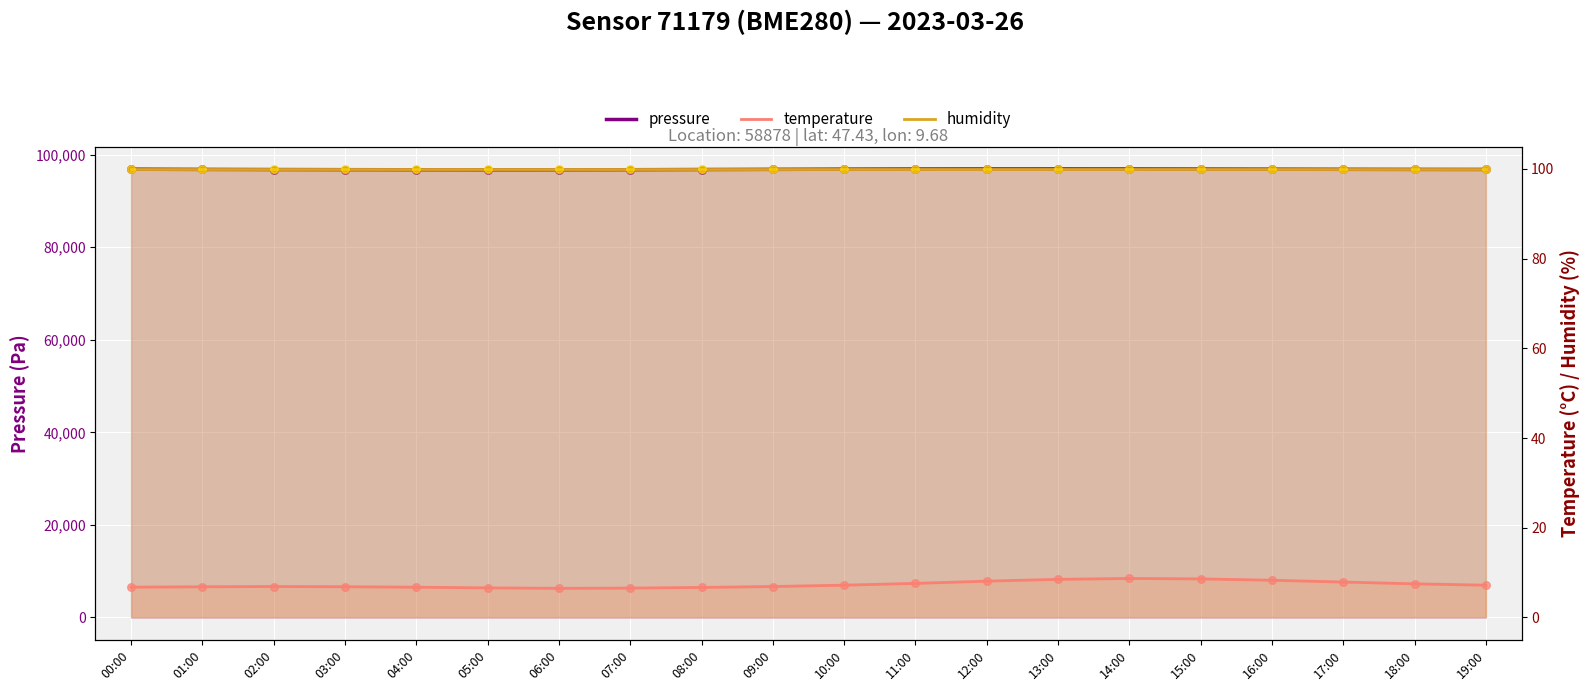

Which series contains the lowest Y value?

temperature